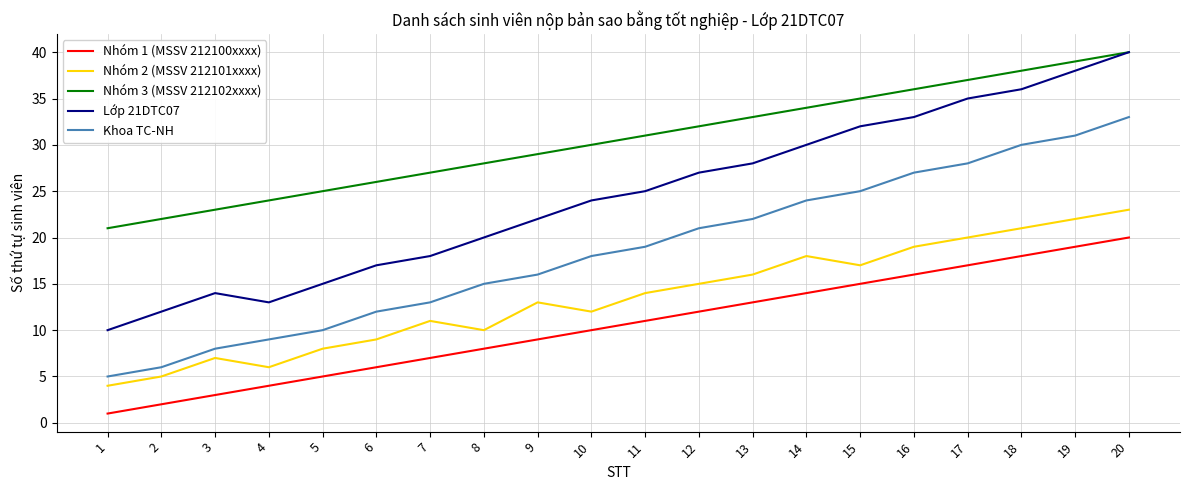

Between 5 and 15, which series saw the biggest shift?

Lớp 21DTC07